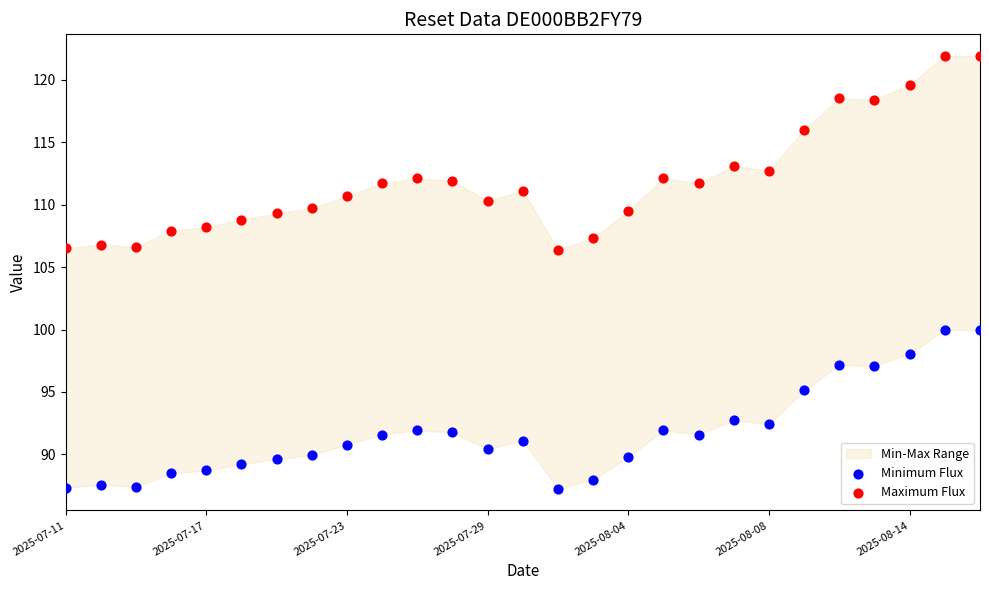

Which series has the widest spread of Y values?

Maximum Flux